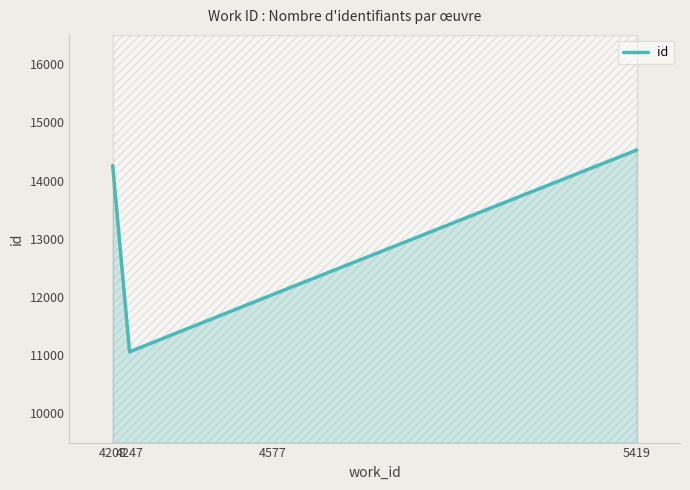

Rank the categories by value from lowest to highest.

4247, 4577, 4208, 5419